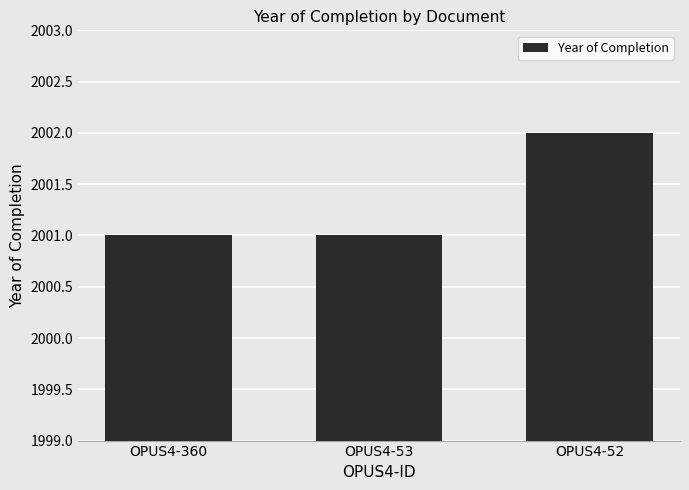

True or false: the data shows 977 at OPUS4-360.

False